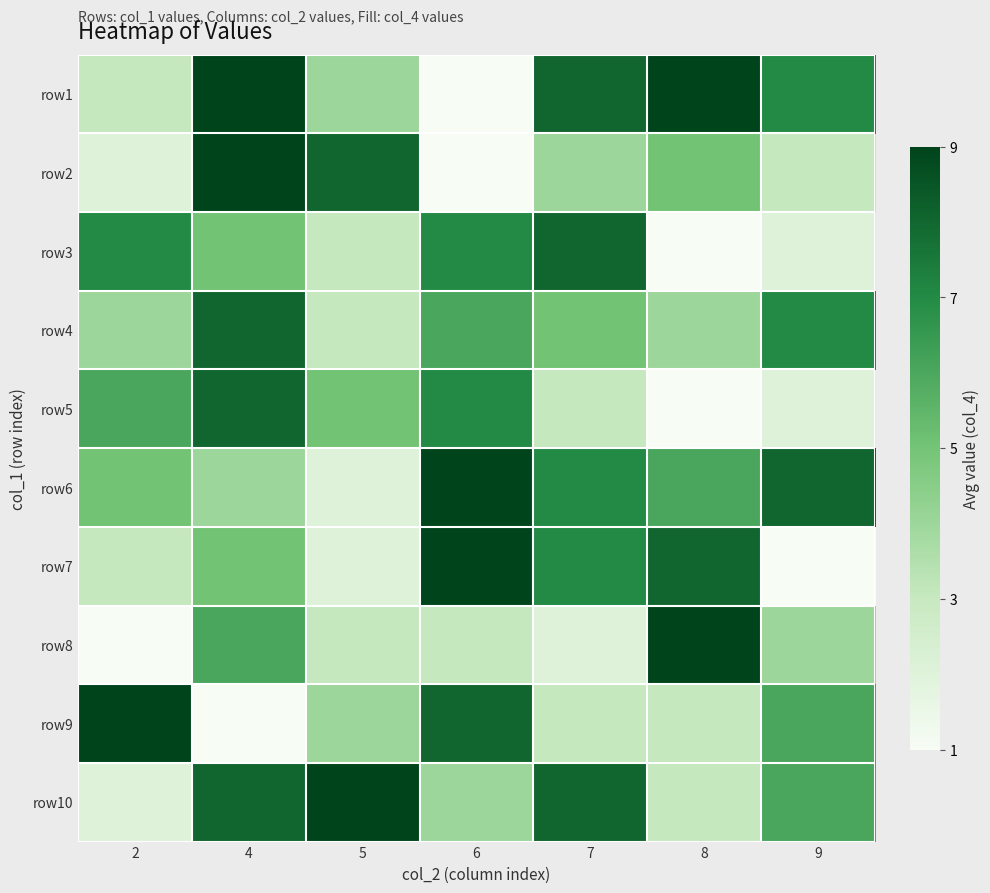

At 2, list the series in order from largest to smallest.

row9, row3, row5, row6, row4, row1, row7, row2, row10, row8